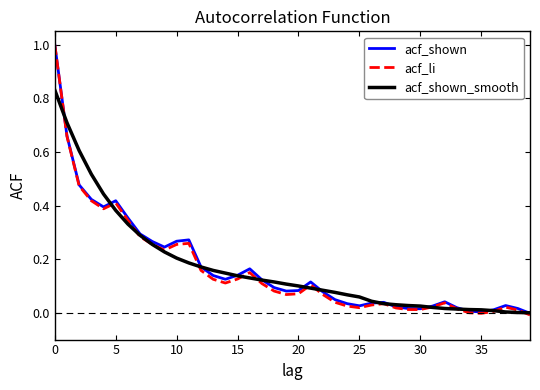

Which series has the largest range (max minus min)?

acf_li